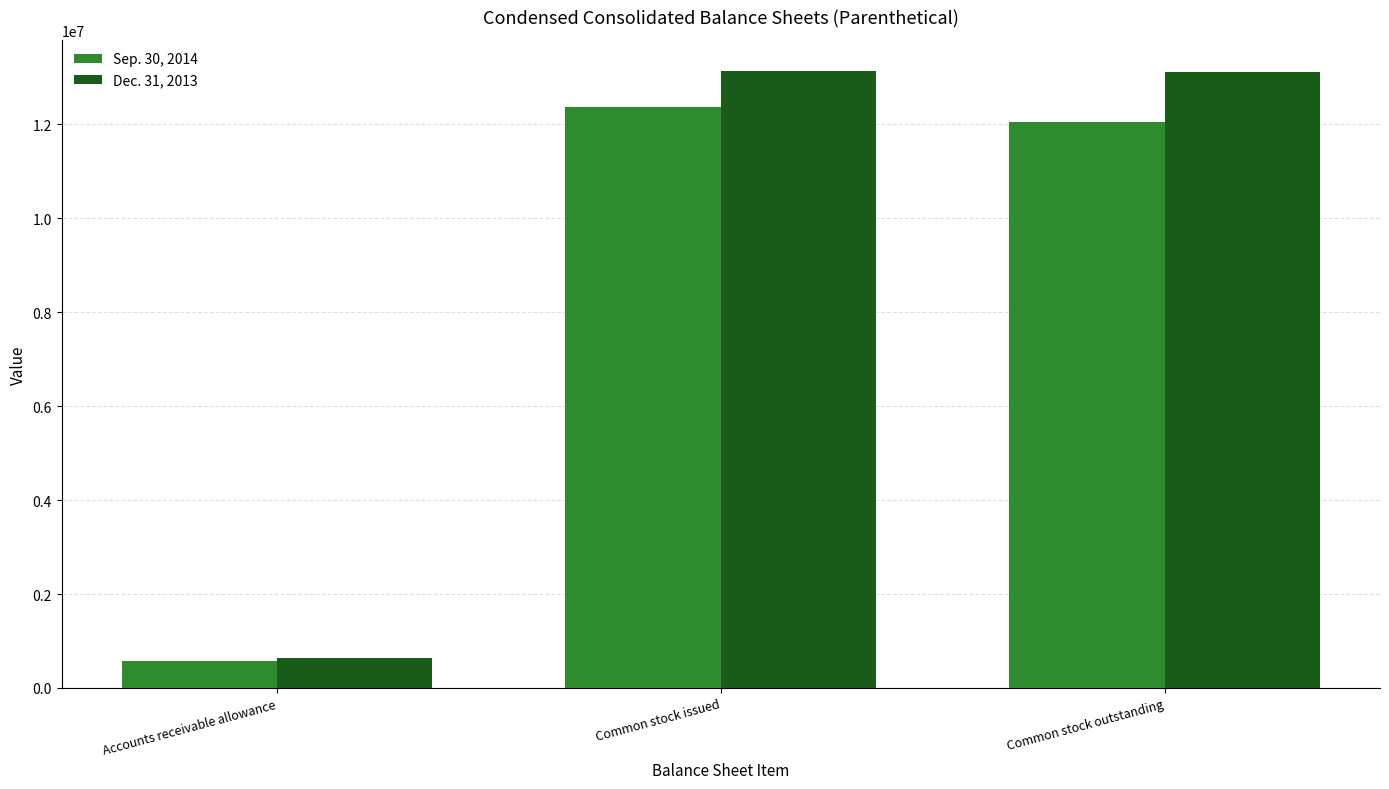

Is it true that Sep. 30, 2014 equals 20578384 at Common stock outstanding?

False